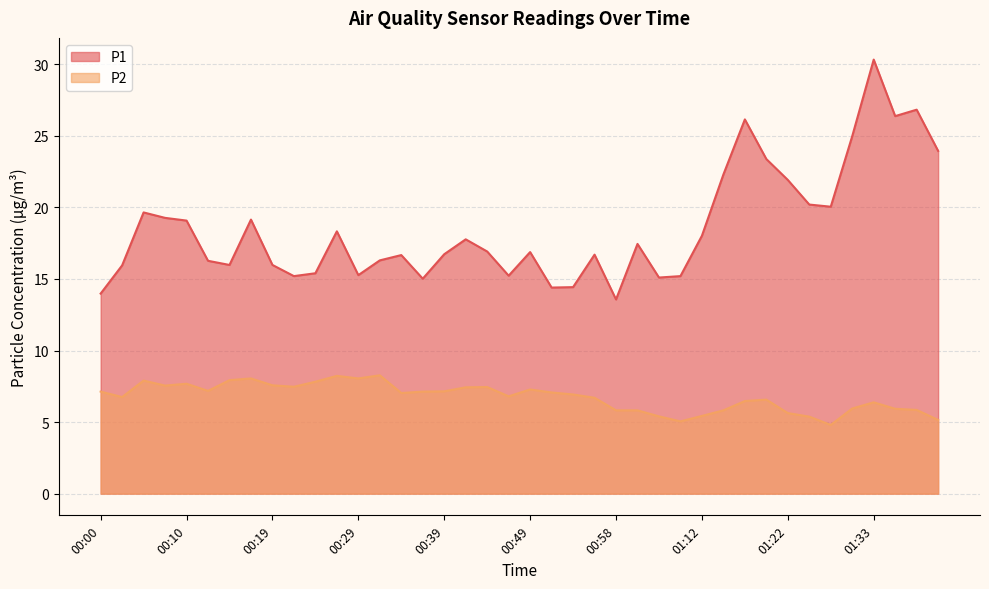

True or false: P2 and P1 intersect in this chart.

False